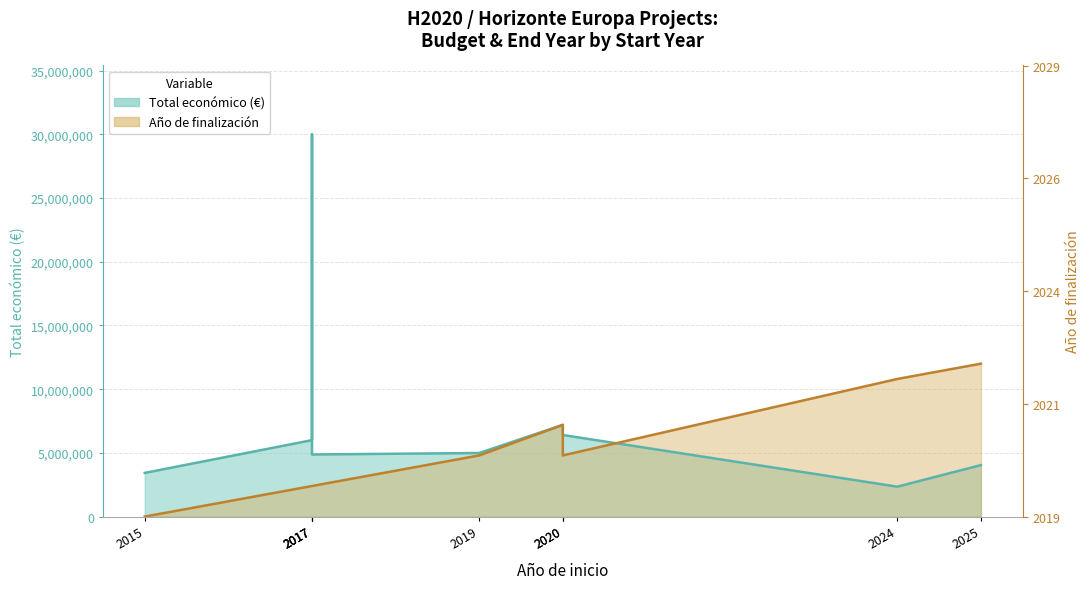

At how many categories does at least one series exceed 4310696?

8